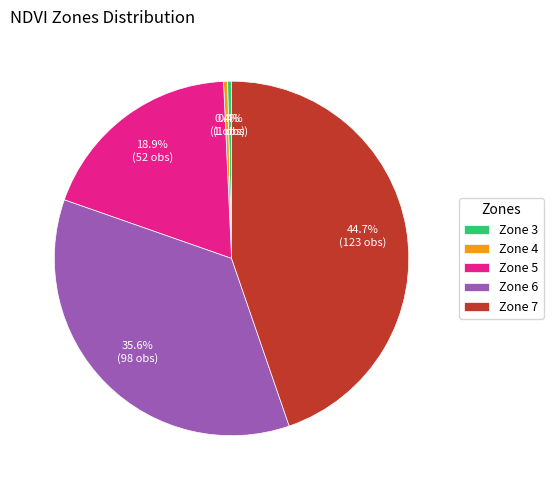

To the nearest percent, what is the combined percentage of Zone 3 and Zone 6?

36%